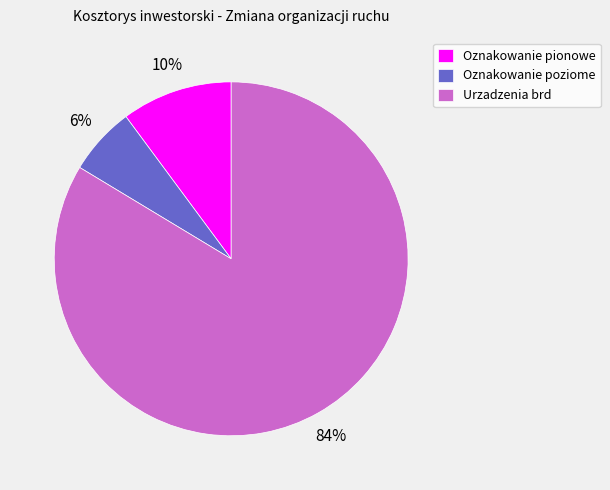

Combined, do Oznakowanie pionowe and Urzadzenia brd account for over 50%?

Yes